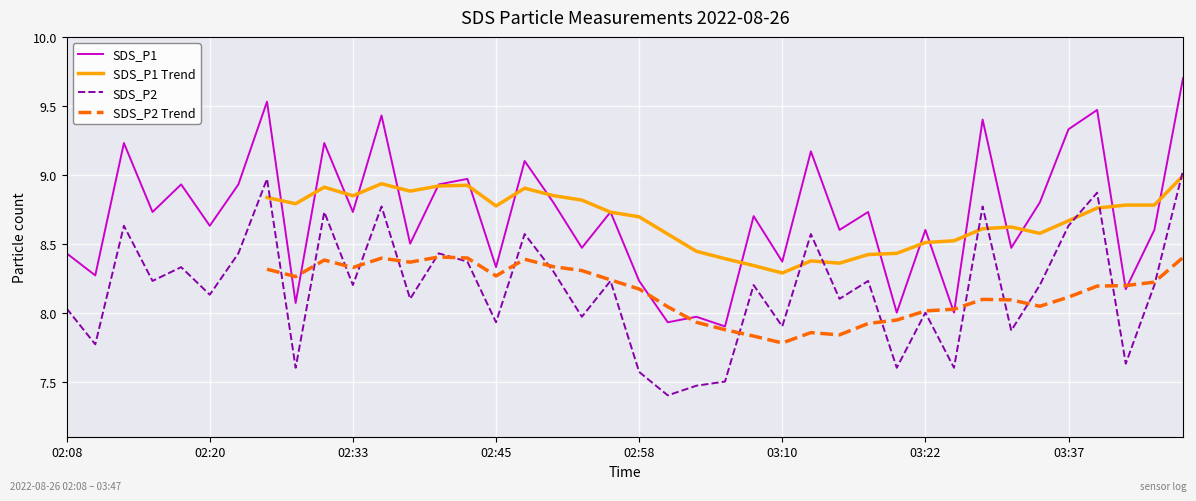

Where is the first local maximum for SDS_P2 Trend?

9